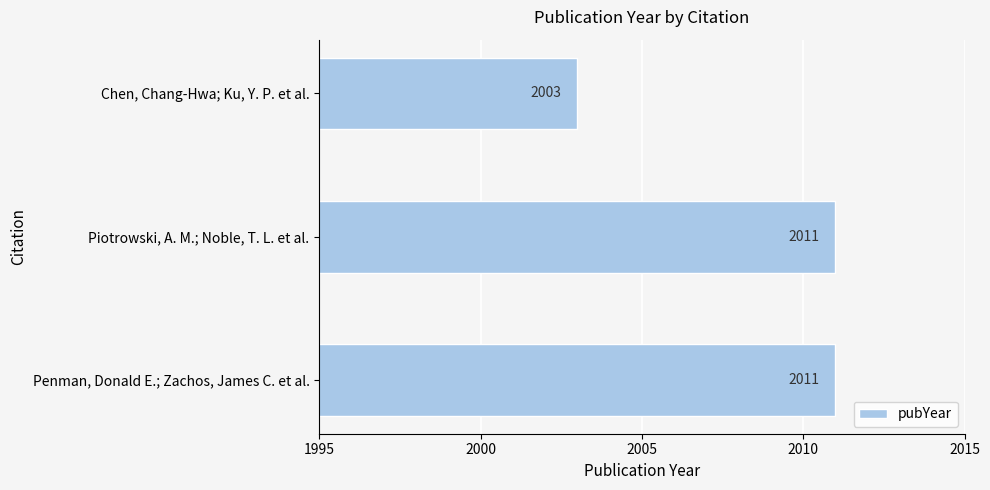

True or false: the data shows 2011 at Piotrowski, A. M.; Noble, T. L. et al..

True